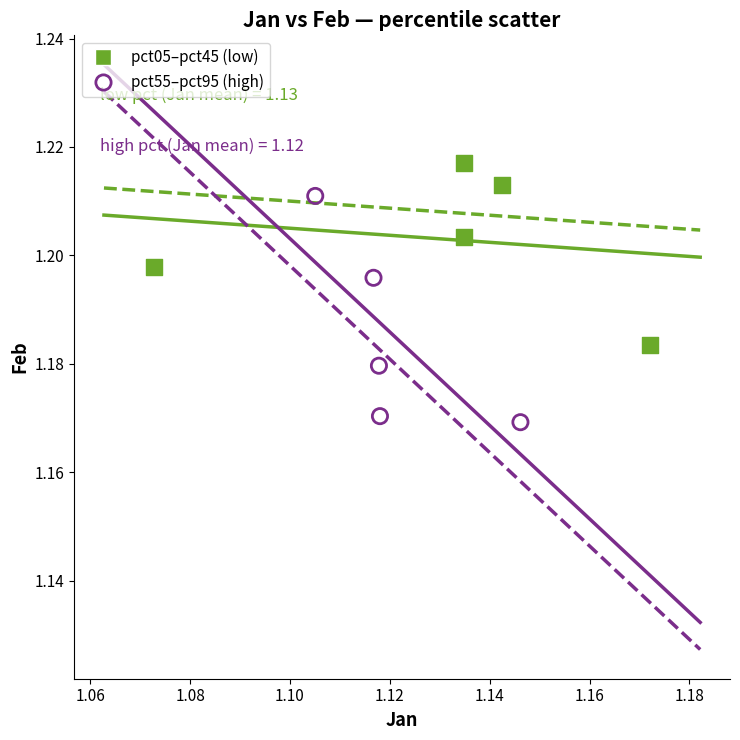

Which series reaches the maximum Y coordinate?

pct05–pct45 (low)